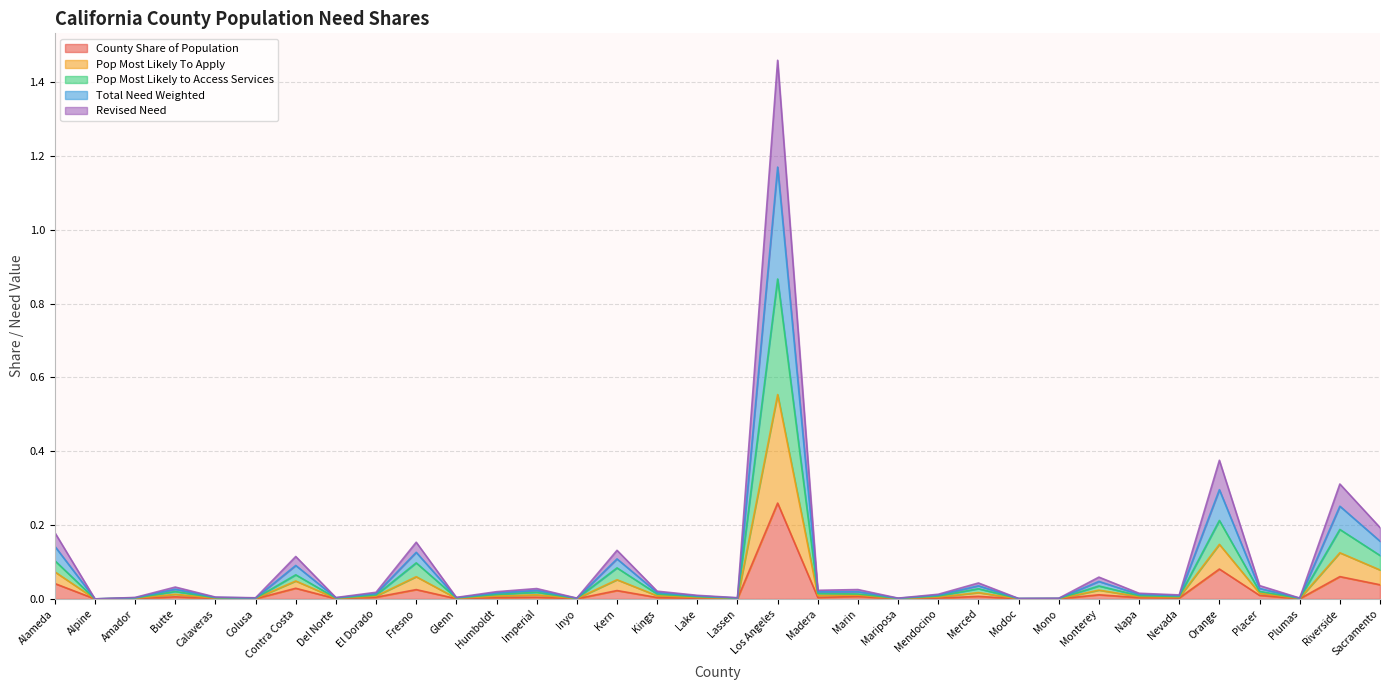

Where is the first local minimum for Pop Most Likely to Access Services?

Alpine